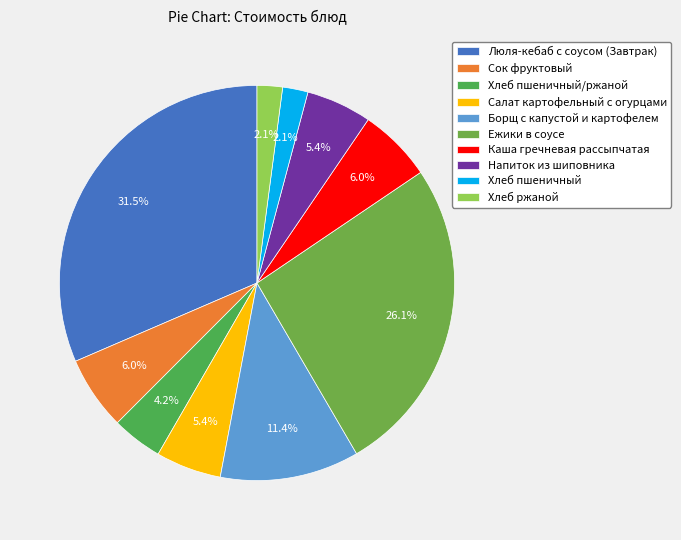

Approximately how many times larger is the value at Борщ с капустой и картофелем compared to Каша гречневая рассыпчатая?

1.9